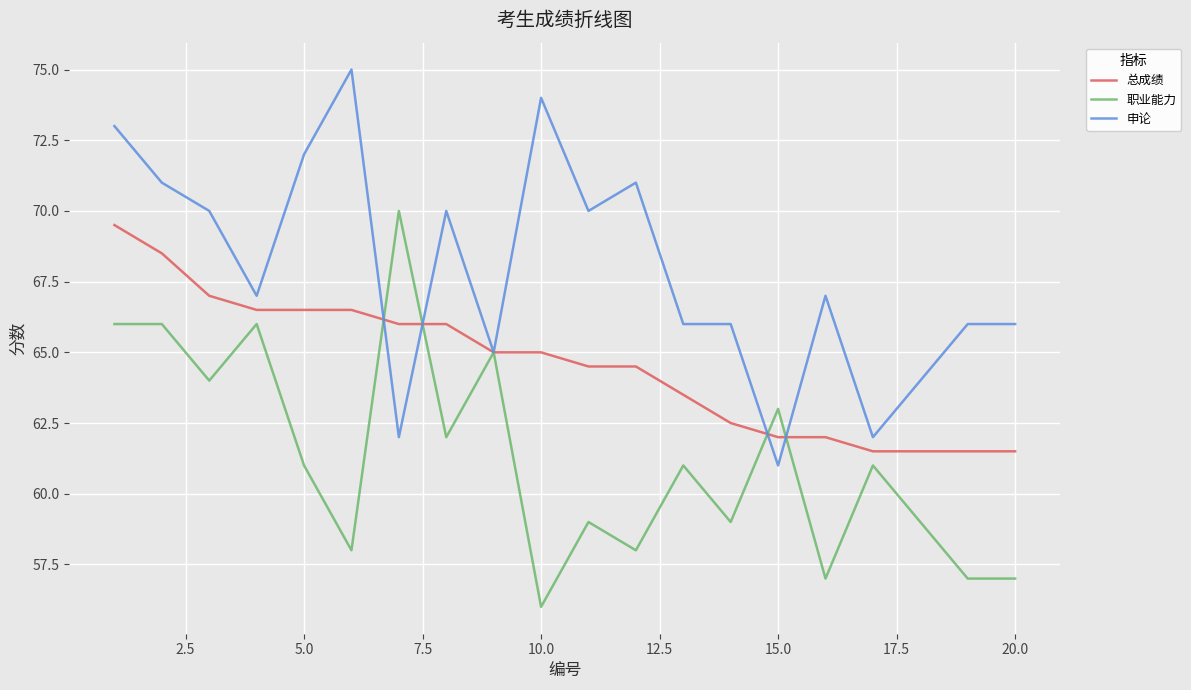

Reading right to left, list all the values displayed in this chart.

总成绩: 61.5	61.5	61.5	61.5	62.0	62.0	62.5	63.5	64.5	64.5	65.0	65.0	66.0	66.0	66.5	66.5	66.5	67.0	68.5	69.5
职业能力: 57.0	57.0	59.0	61.0	57.0	63.0	59.0	61.0	58.0	59.0	56.0	65.0	62.0	70.0	58.0	61.0	66.0	64.0	66.0	66.0
申论: 66.0	66.0	64.0	62.0	67.0	61.0	66.0	66.0	71.0	70.0	74.0	65.0	70.0	62.0	75.0	72.0	67.0	70.0	71.0	73.0